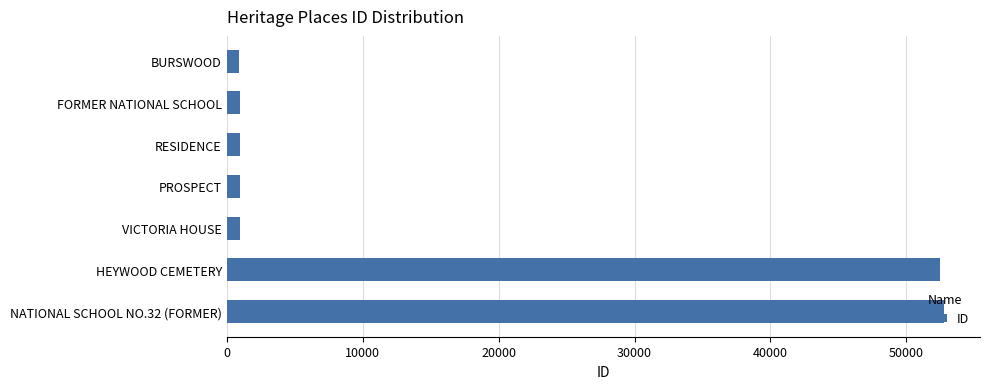

What is the difference between the second highest and second lowest values?

51513